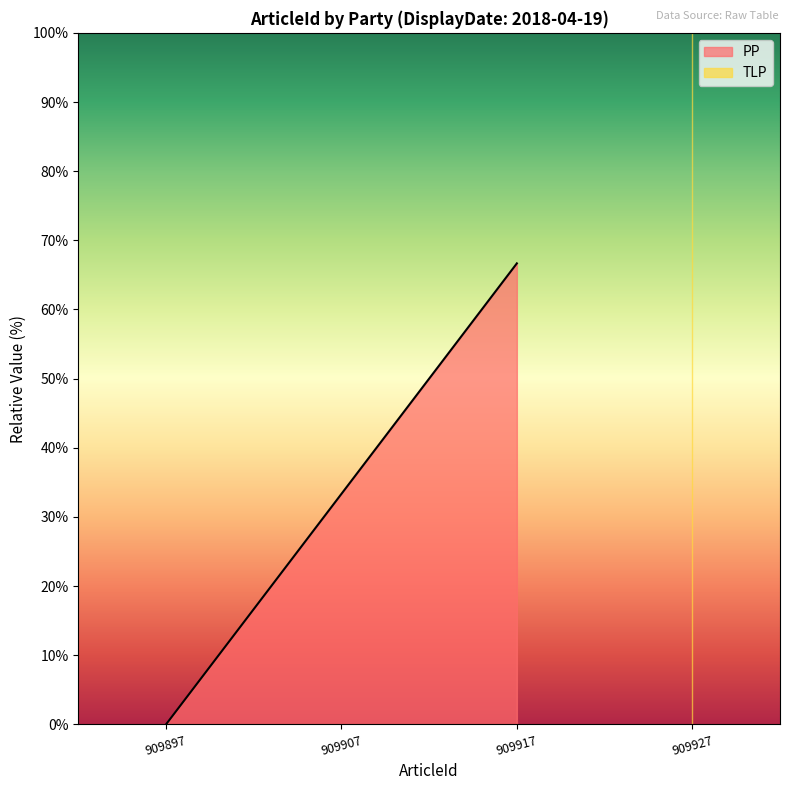

True or false: PP has a value of 20.6 at 909917.

False